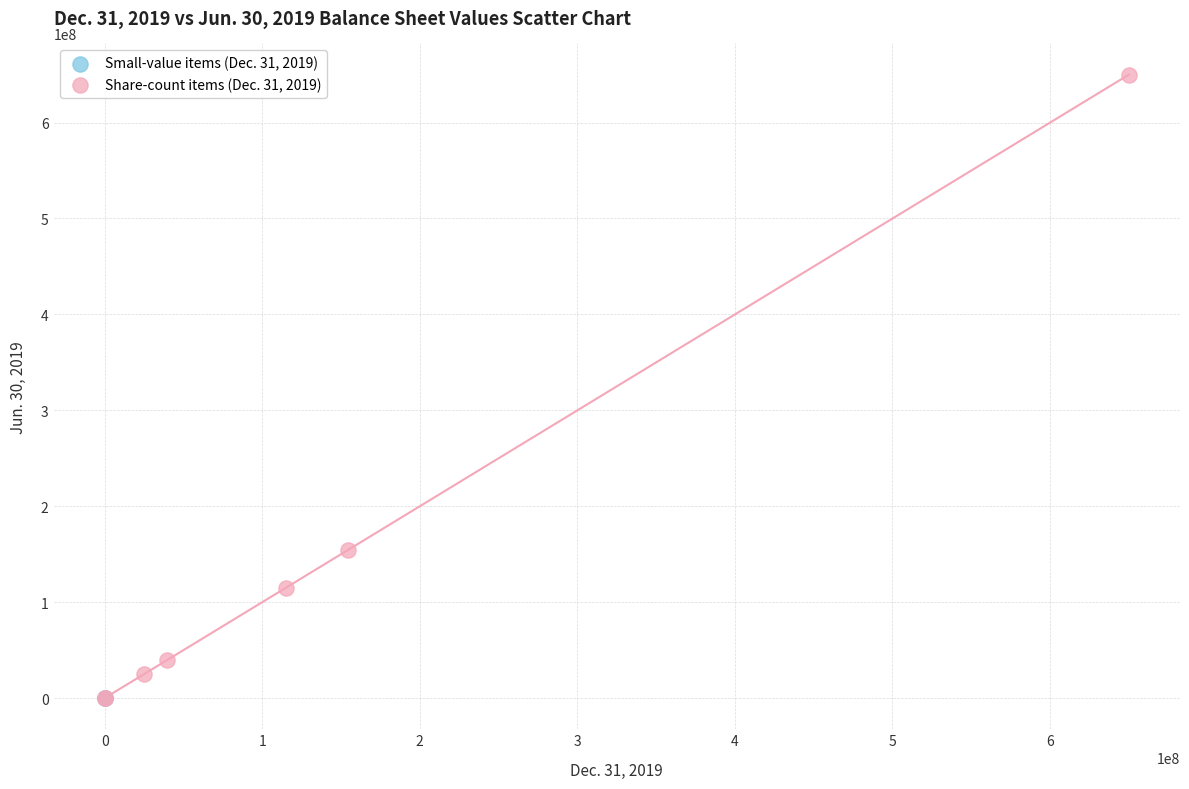

Which series has the widest spread of Y values?

Share-count items (Dec. 31, 2019)